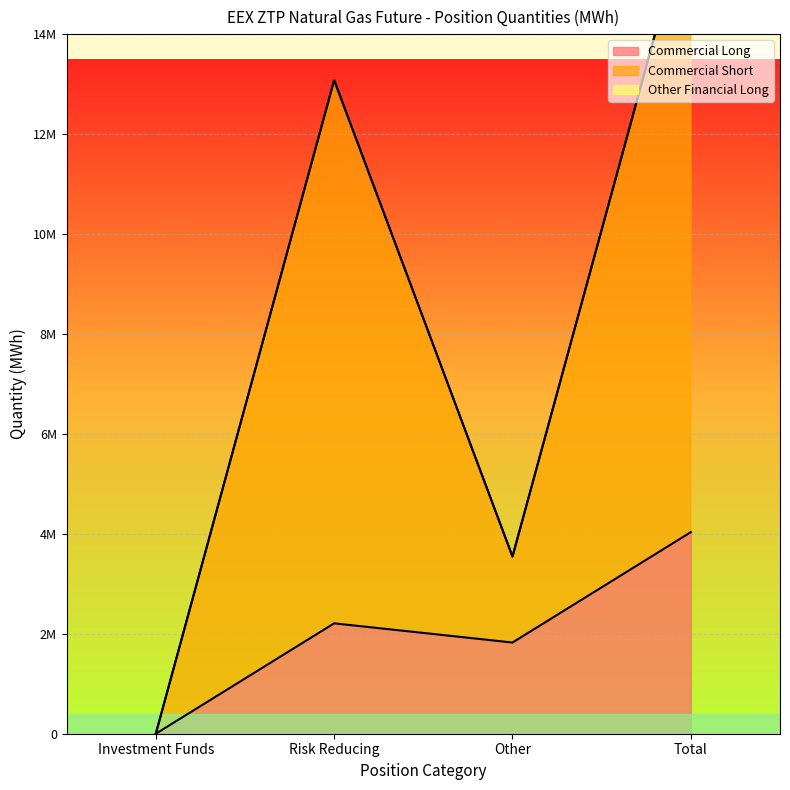

True or false: Commercial Long and Commercial Short cross at least once.

False